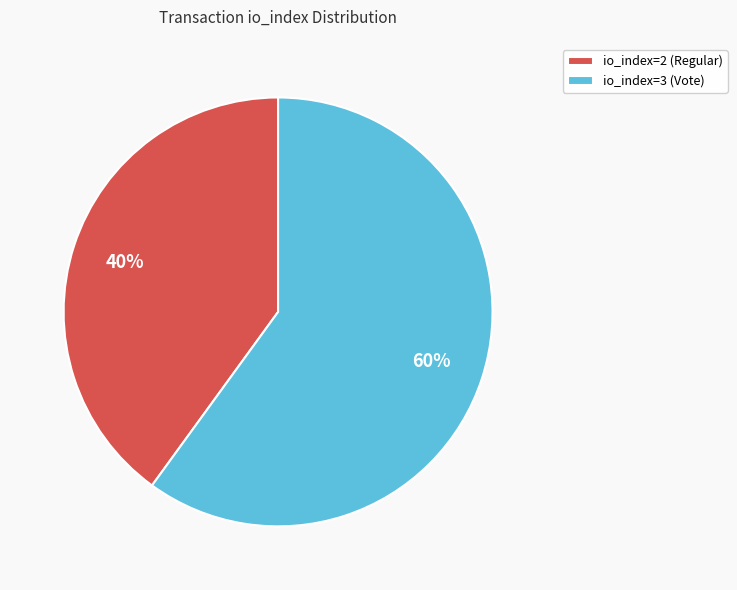

Between io_index=2 (Regular) and io_index=3 (Vote), which is larger?

io_index=3 (Vote)